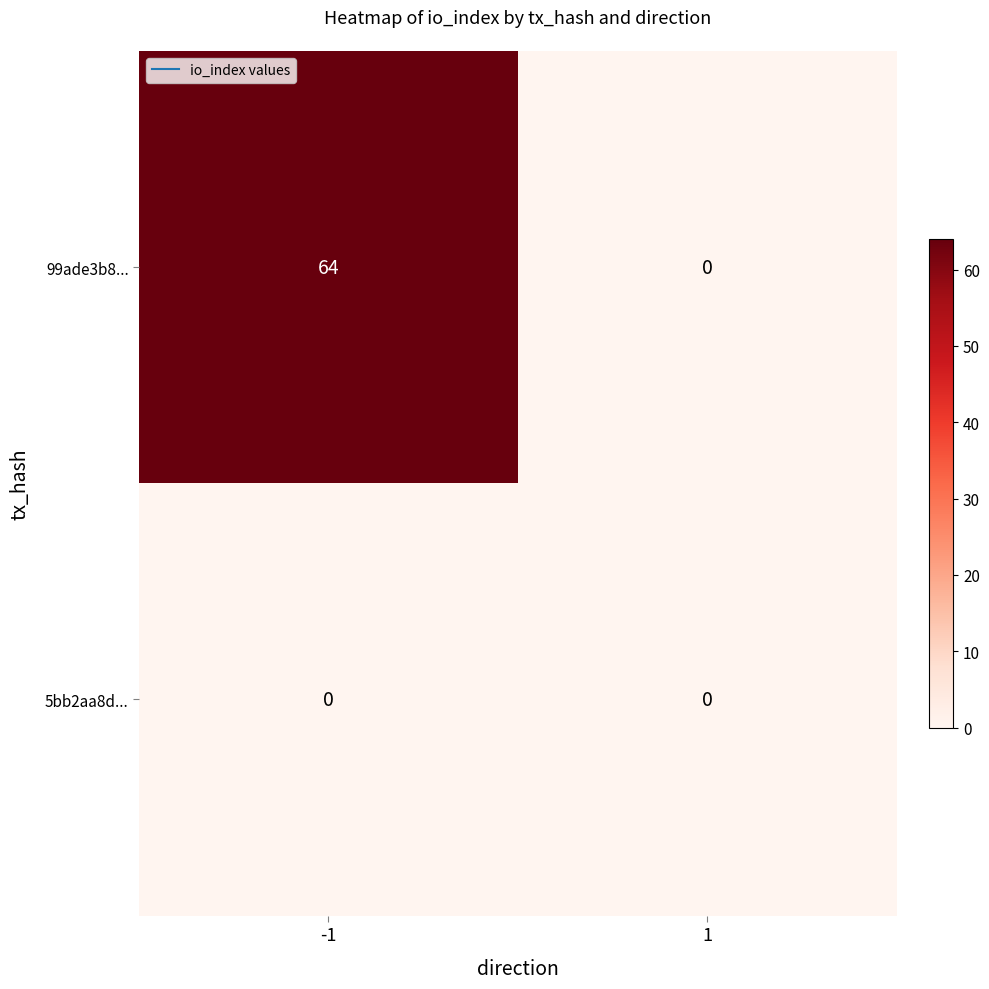

Is it true that 99ade3b8... equals -44 at 1?

False